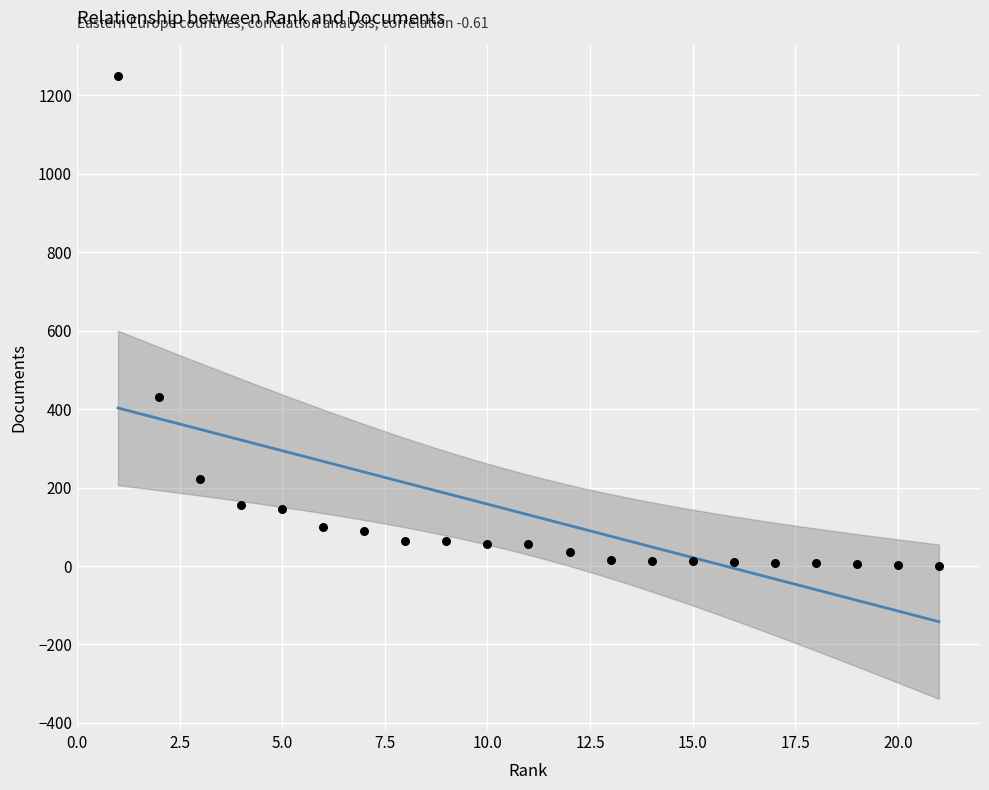

What Y value in the scatter plot is closest to 625?

431